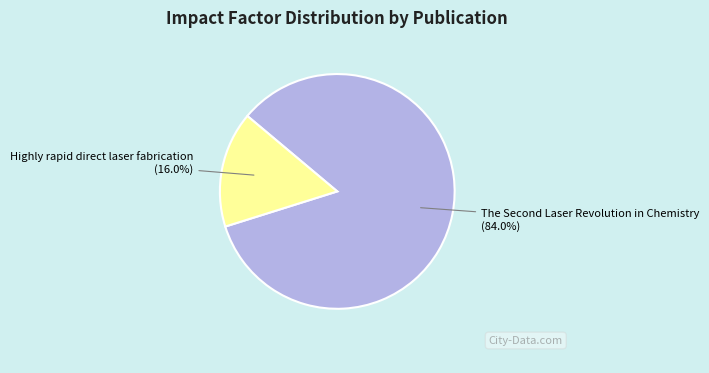

How many segments does this pie chart have?

2